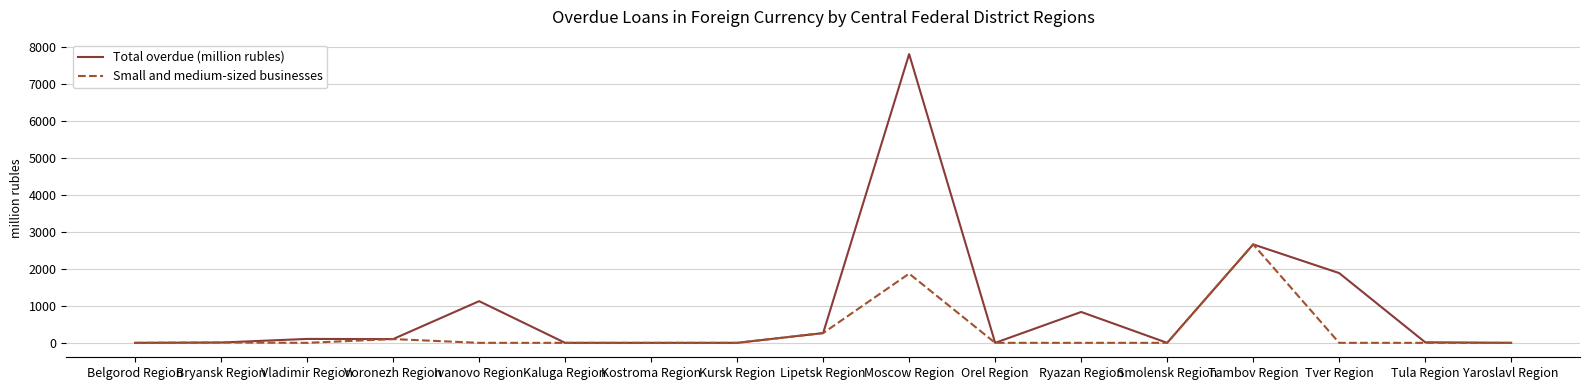

At which category does the chart reach its peak across all series?

Moscow Region